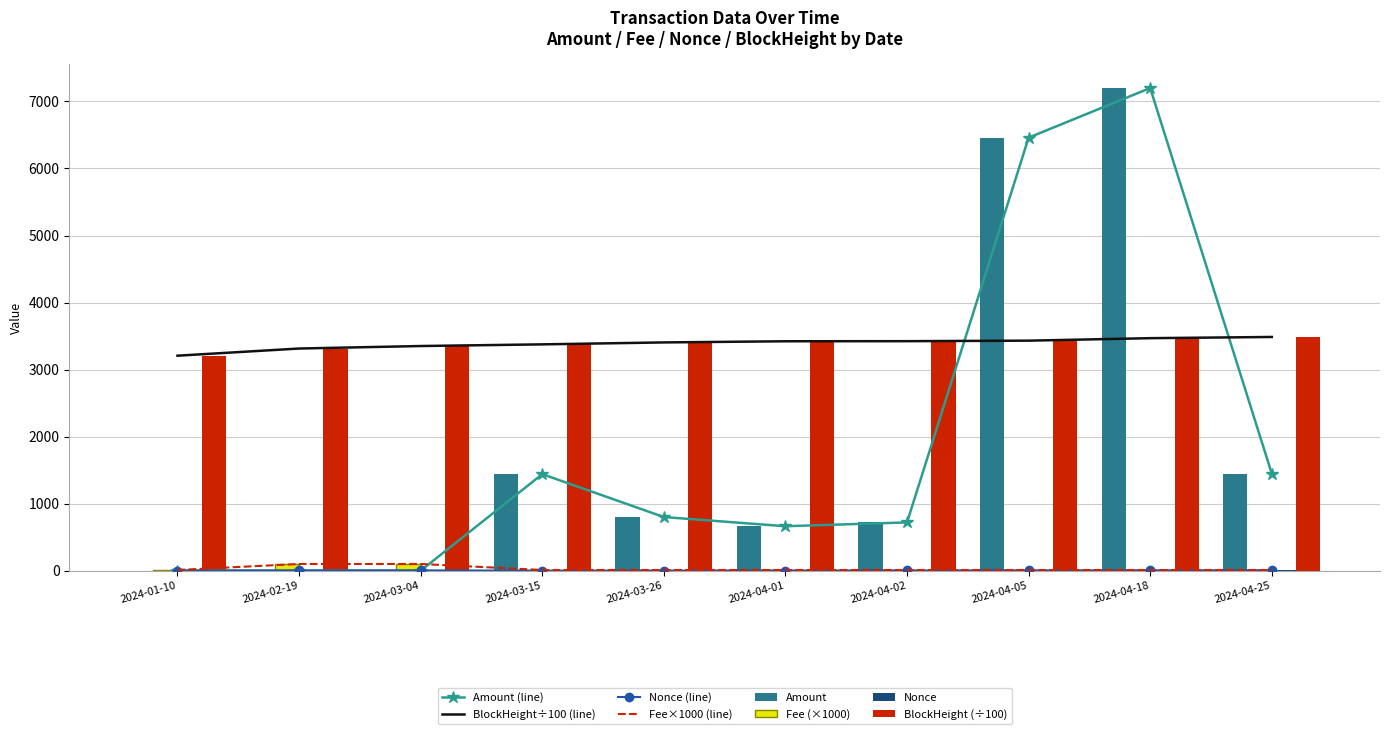

Which series has the largest total across all categories?

BlockHeight